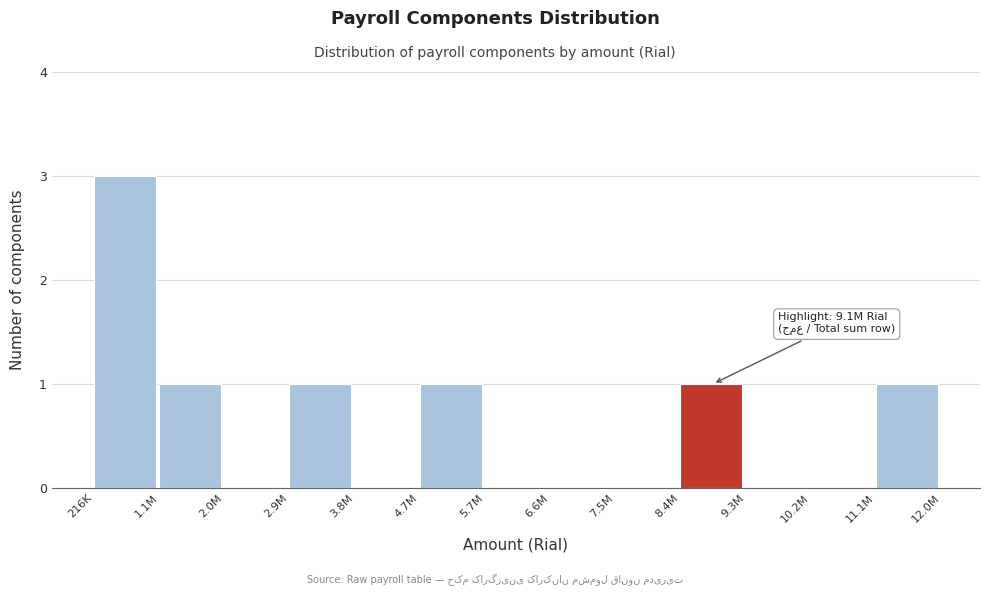

Reading right to left, list all the values displayed in this chart.

11.1M=1	10.2M=0	9.3M=0	8.4M=1	7.5M=0	6.6M=0	5.7M=0	4.7M=1	3.8M=0	2.9M=1	2.0M=0	1.1M=1	216K=3